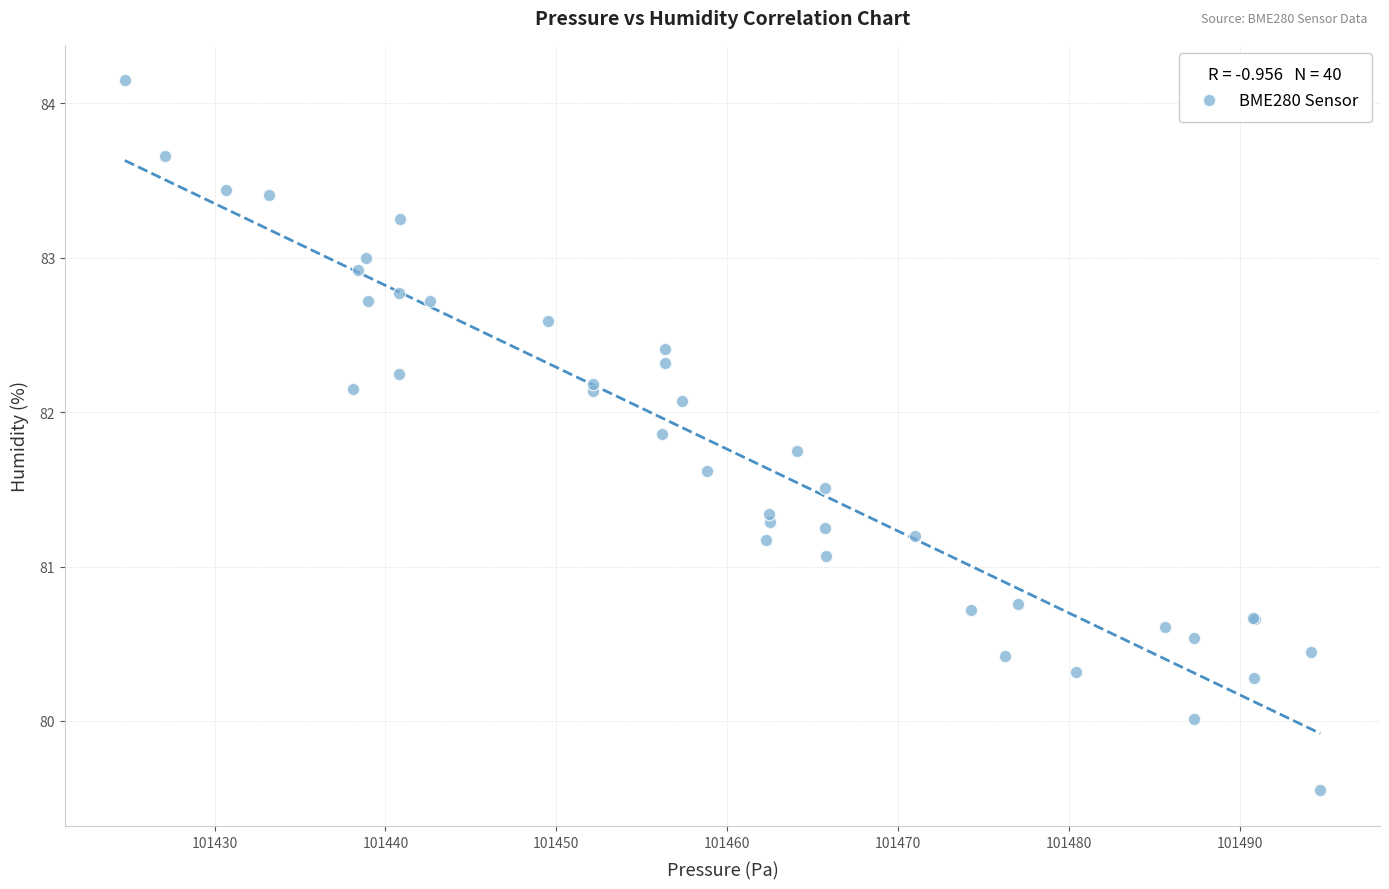

What Y value in the scatter plot is closest to 81?

81.1